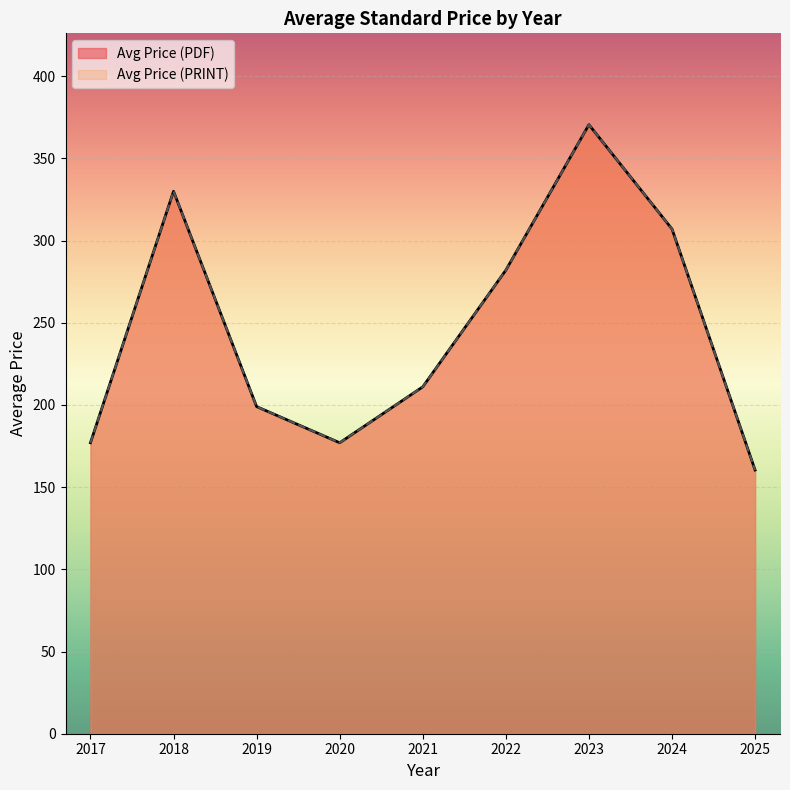

How many lines are shown in the chart?

2